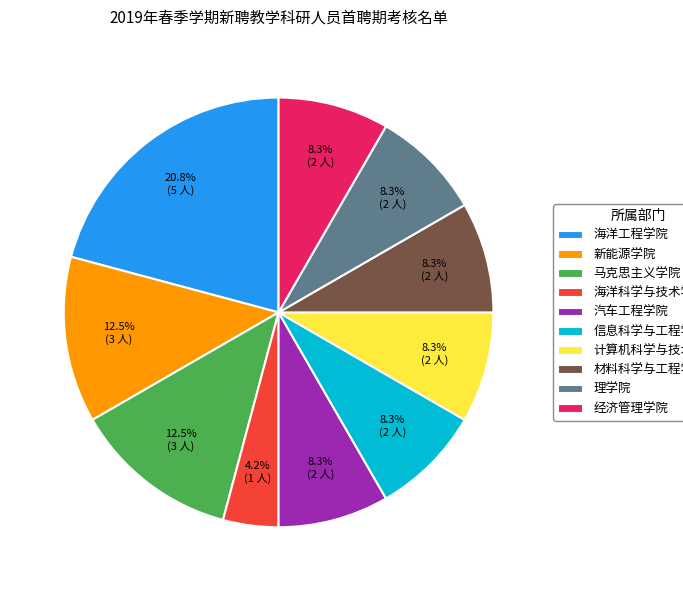

To the nearest percent, what is the combined percentage of 材料科学与工程学院 and 汽车工程学院?

17%